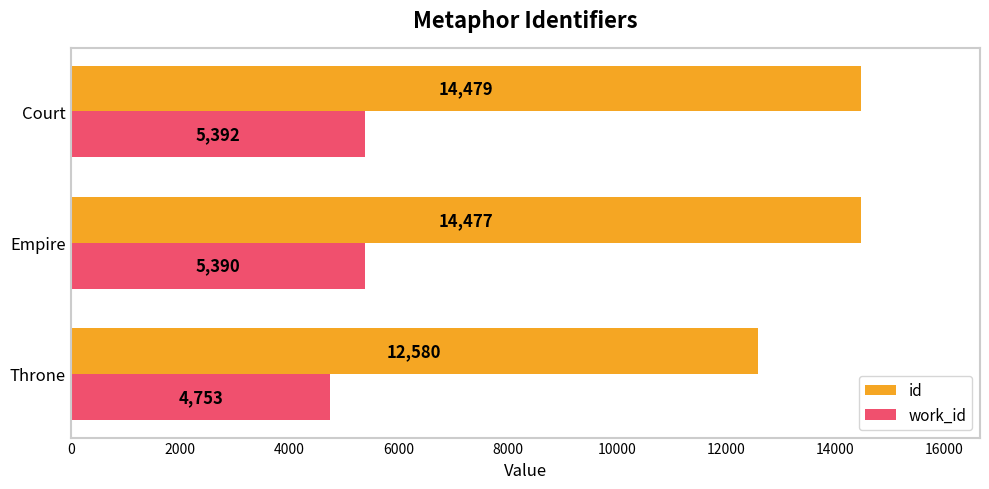

What is the difference between the highest and lowest values at Empire?

9087